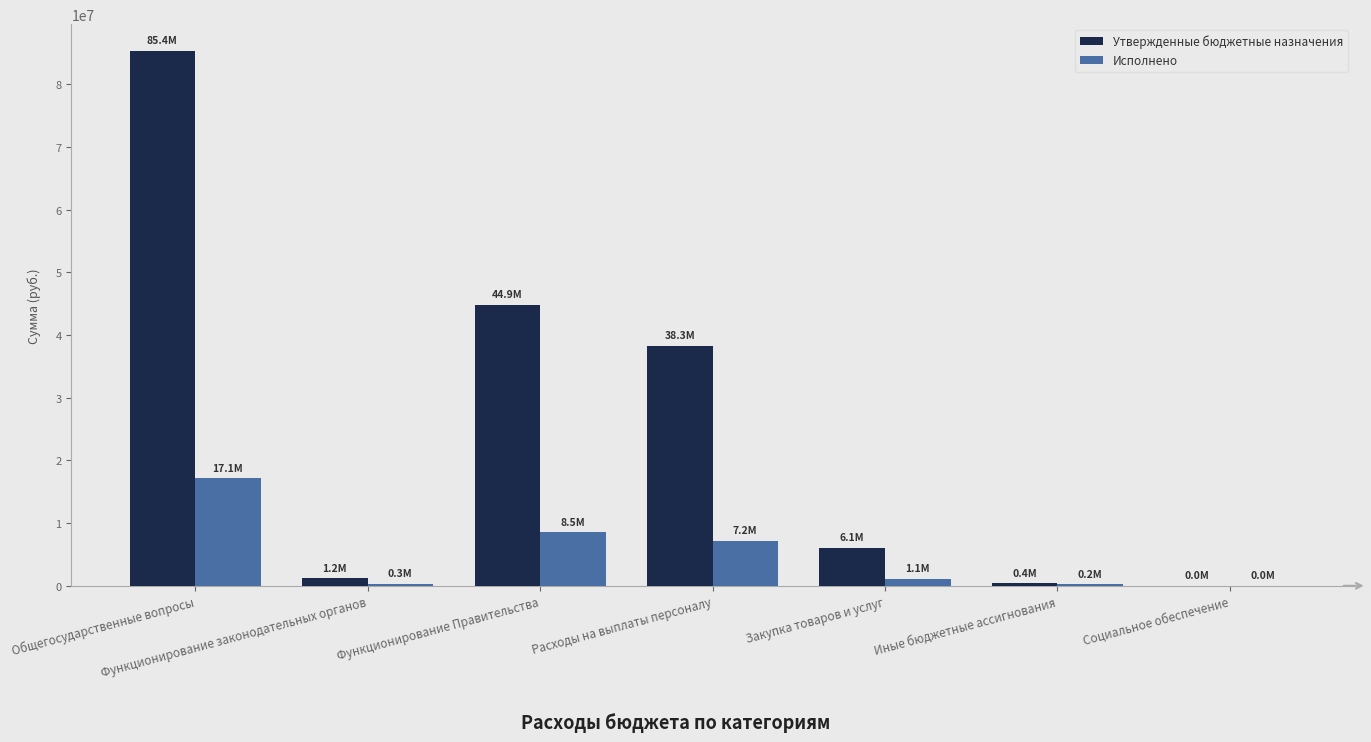

True or false: Утвержденные бюджетные назначения has a value of 6103005.1 at Закупка товаров и услуг.

True